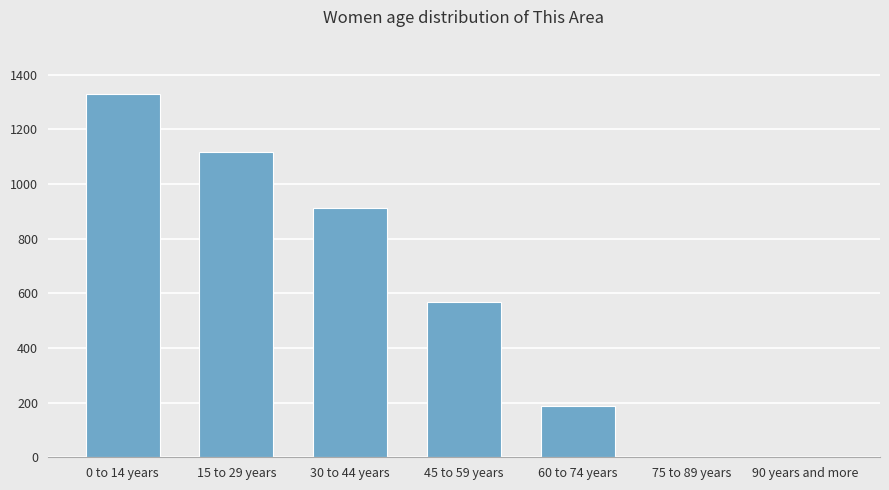

What is the sum of all values?

4115